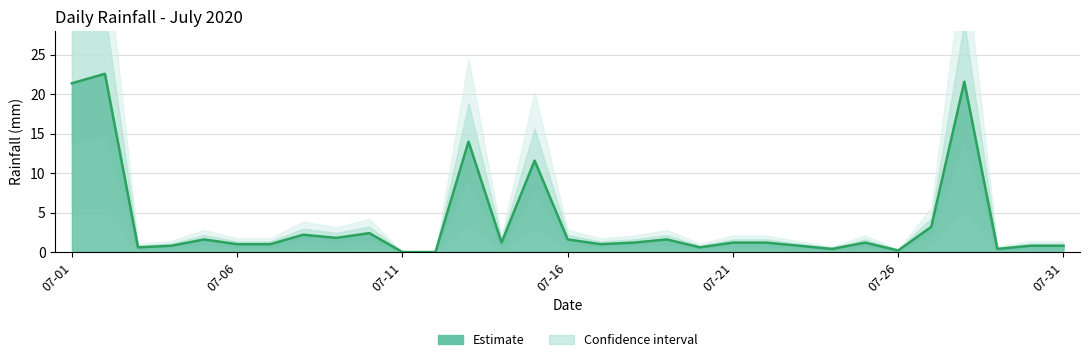

How many values are above zero?

29